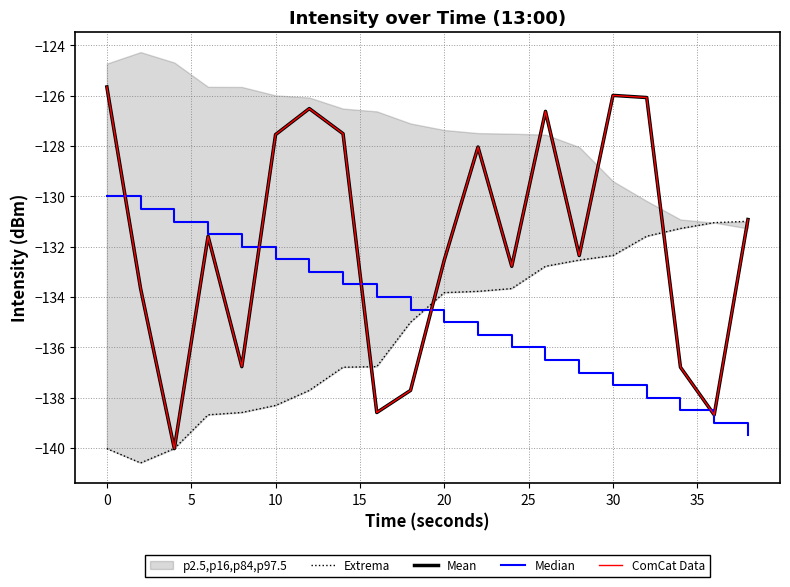

Is the value of Extrema at −5 greater than the value of Median at 40?

No